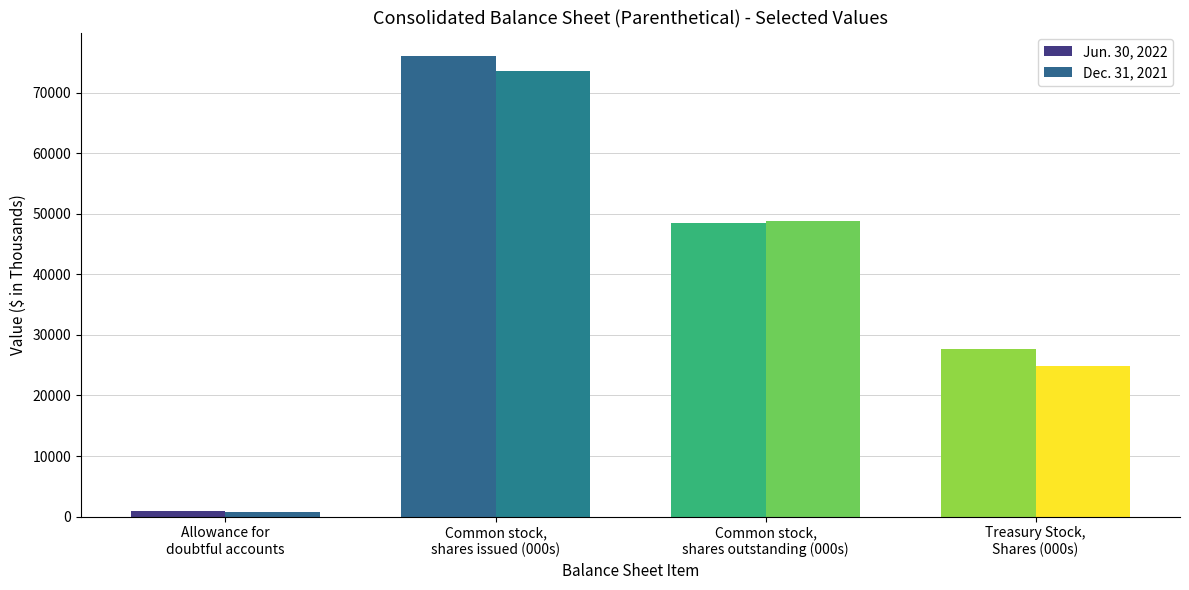

Reading right to left, transcribe all the data shown in this chart.

Jun. 30, 2022: 27592	48525	76117	881
Dec. 31, 2021: 24828	48756	73584	733